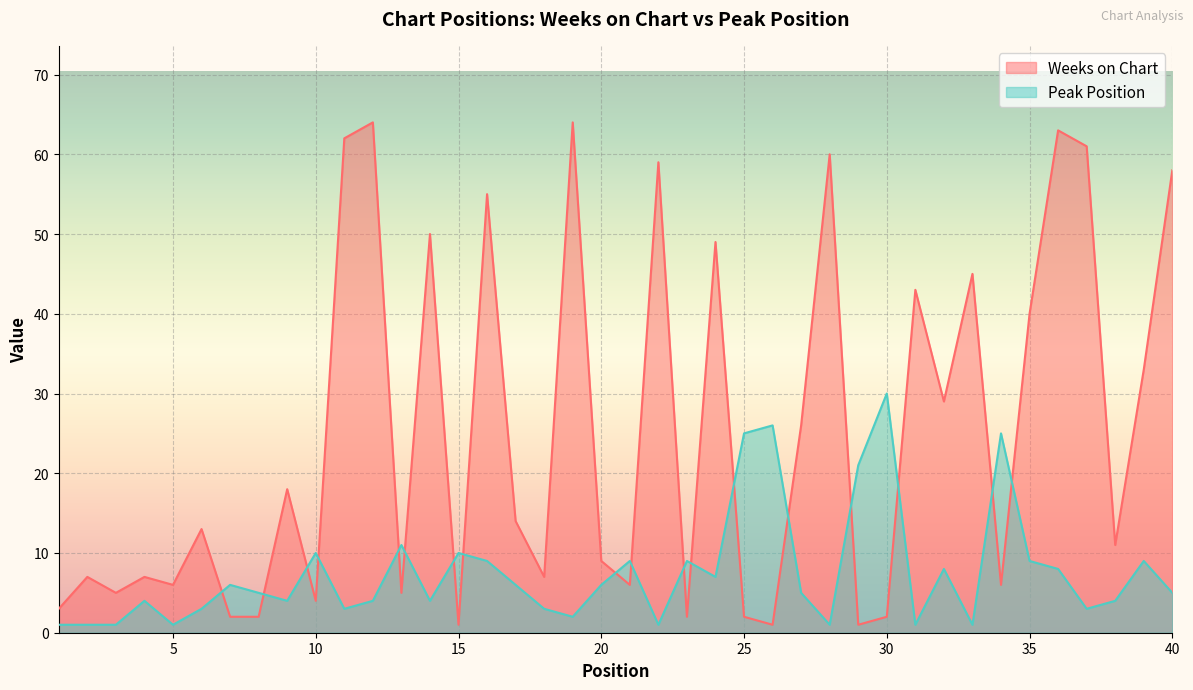

At which category does the chart reach its peak across all series?

12